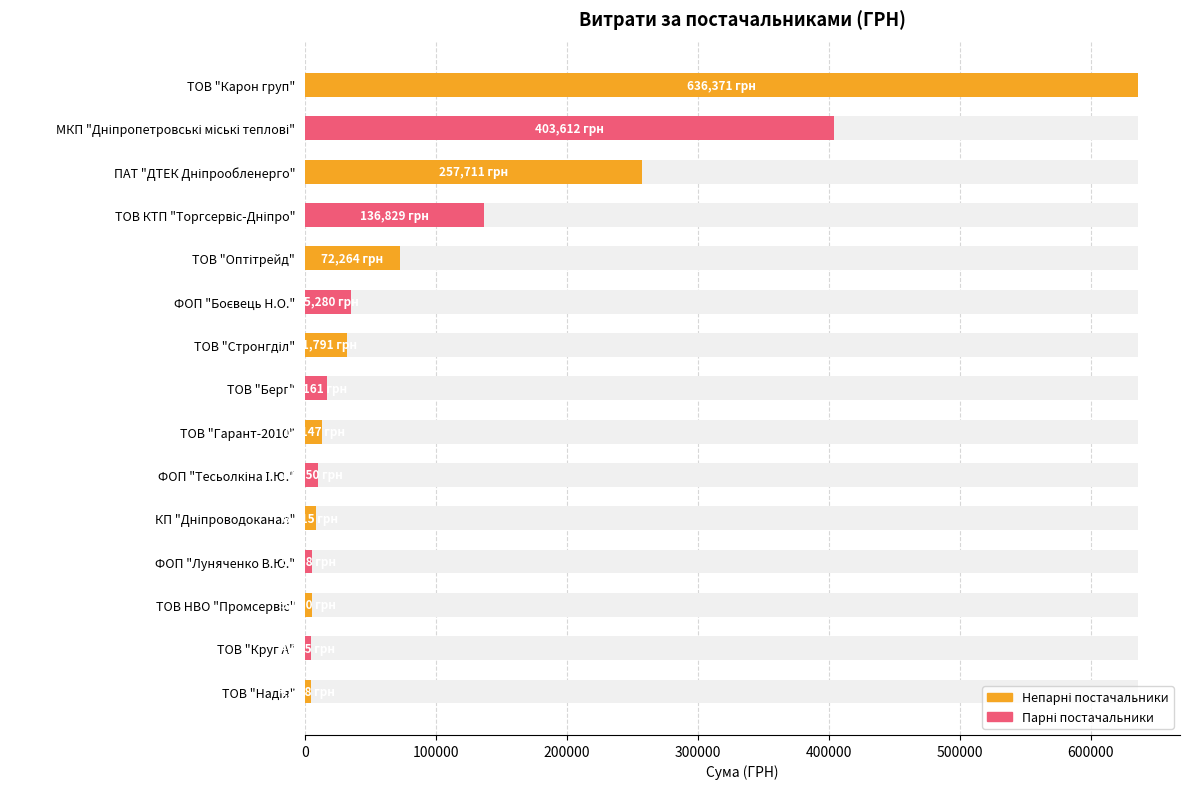

How many values exceed 17161?

7